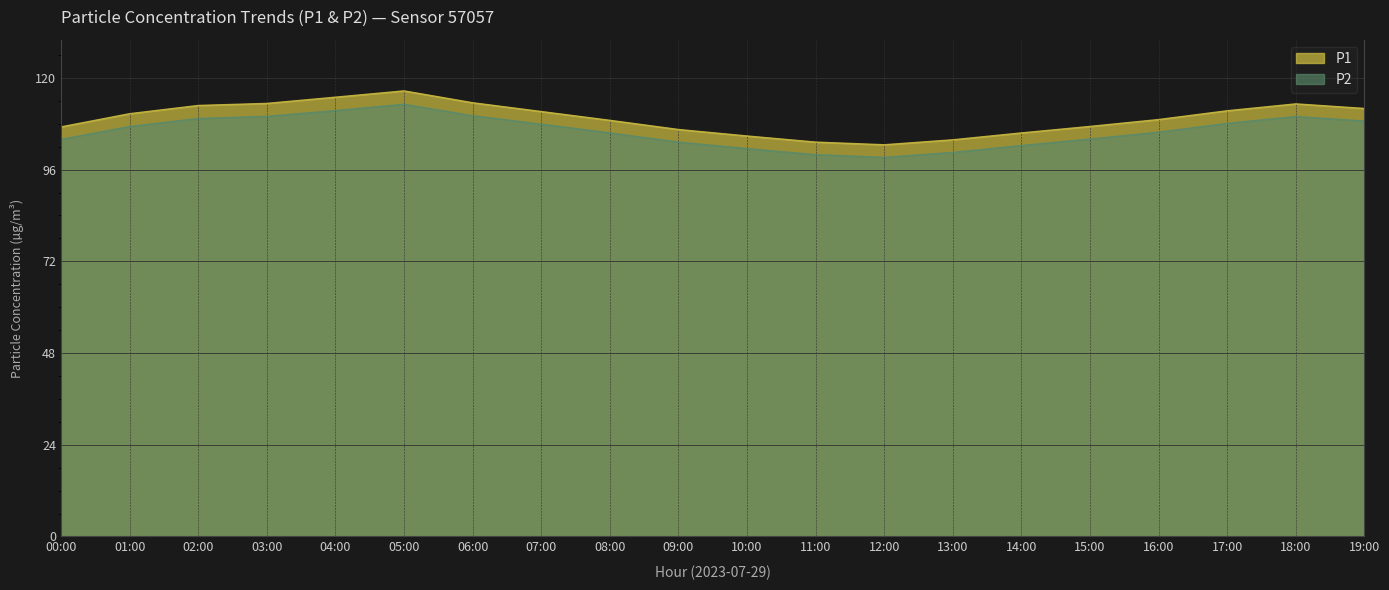

True or false: P1 has a value of 34.0 at 09:00.

False